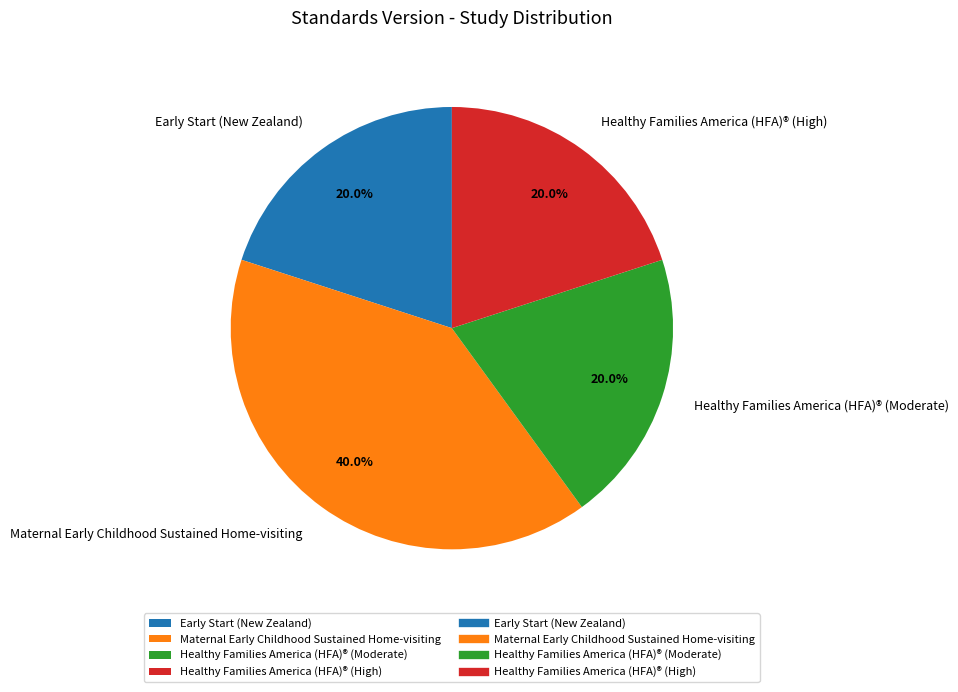

The Maternal Early Childhood Sustained Home-visiting slice represents 50% of the pie. True or false?

False